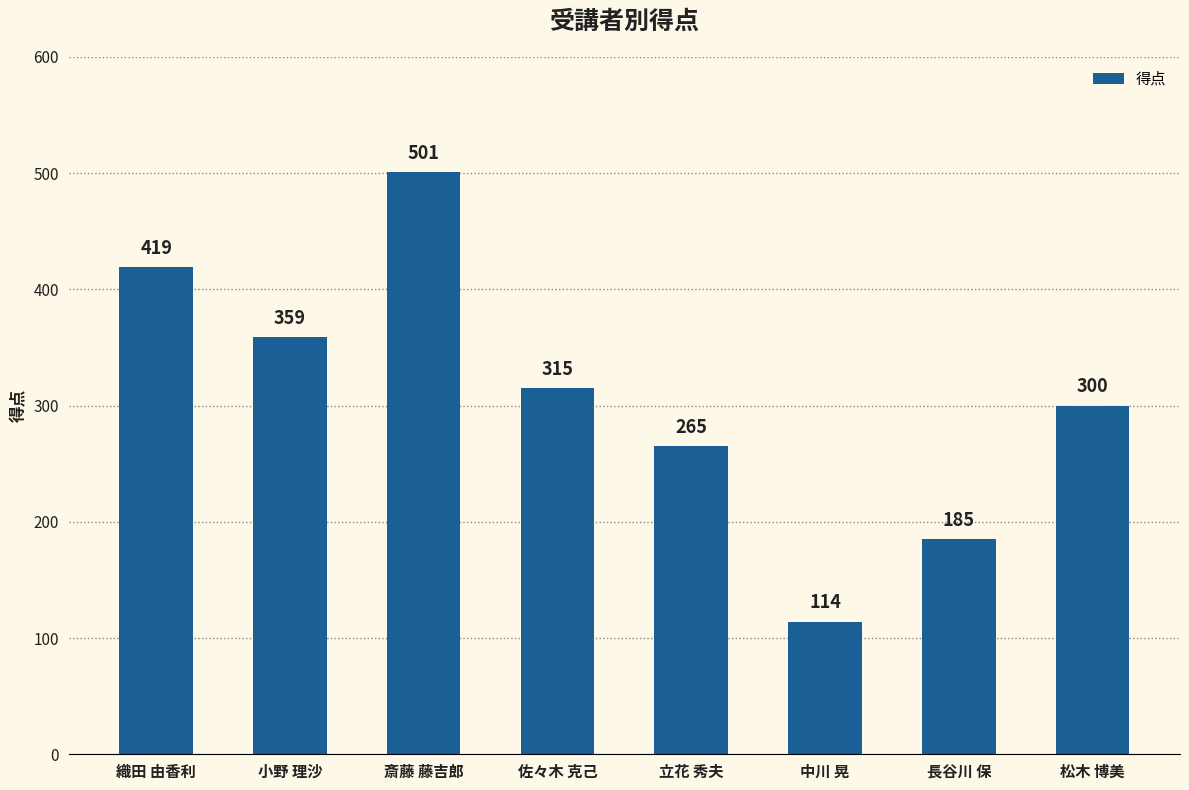

Approximately how many times larger is the value at 中川 晃 compared to 松木 博美?

0.4